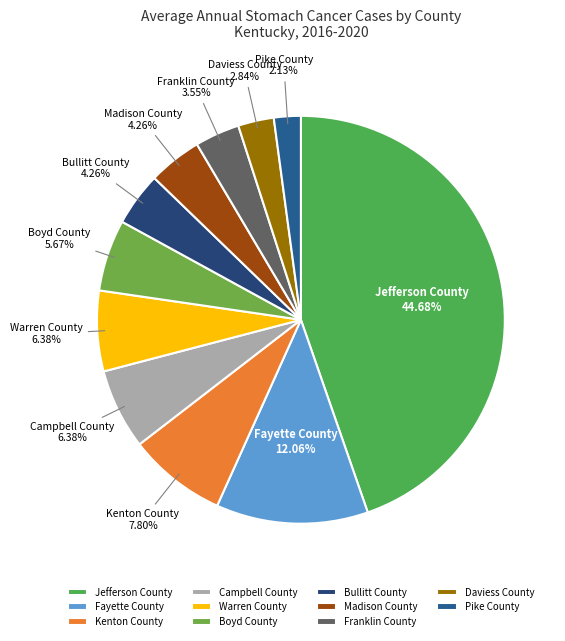

True or false: Fayette County accounts for 12% of the total.

True